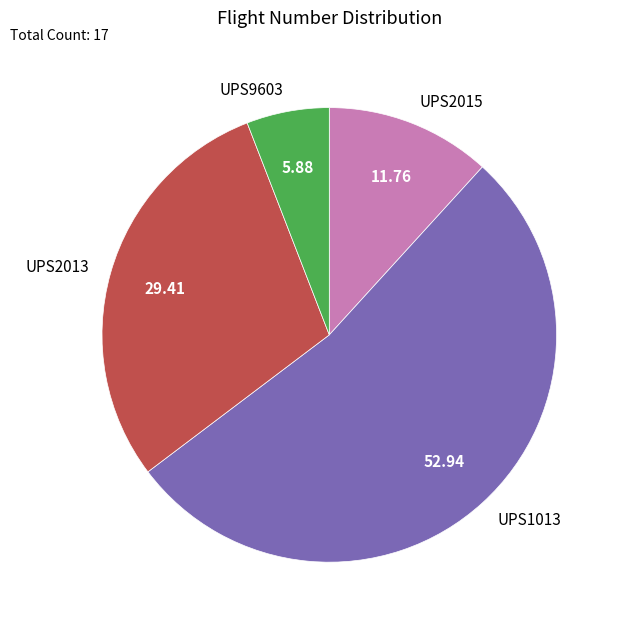

Rank the categories by value from highest to lowest.

UPS1013, UPS2013, UPS2015, UPS9603